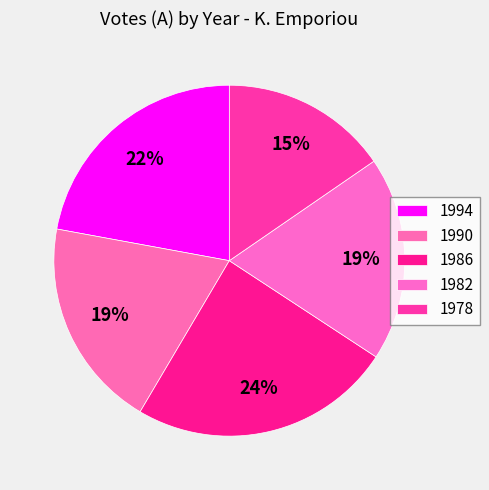

Count the number of slices in the pie.

5